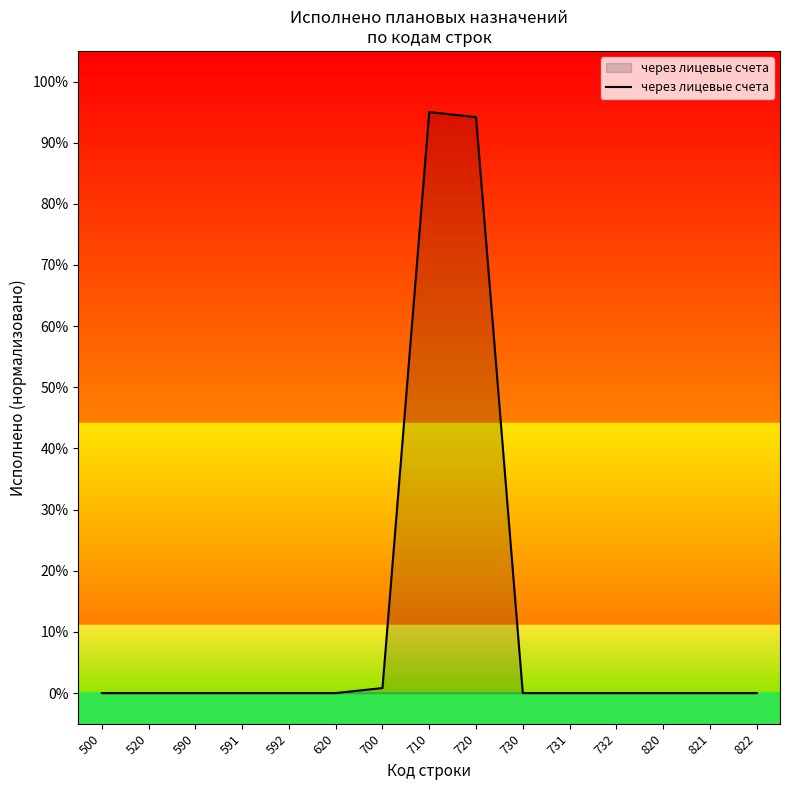

What is the maximum value shown in the chart?

95.0